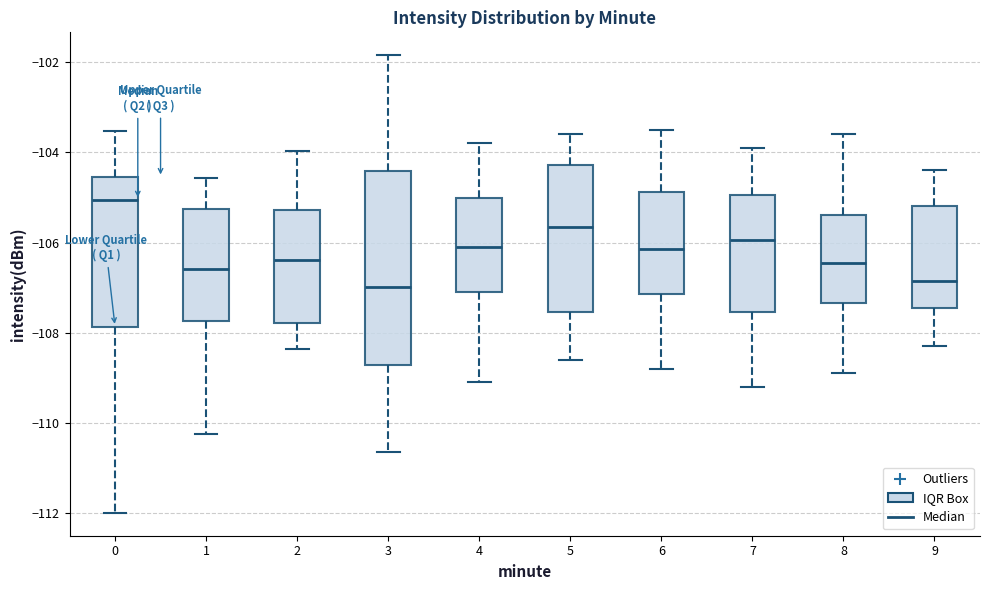

Where does the median line of the box at x = 3 sit on the y-axis? The values are not printed on the chart, so give them approximately, as read against the axis.

-107.0